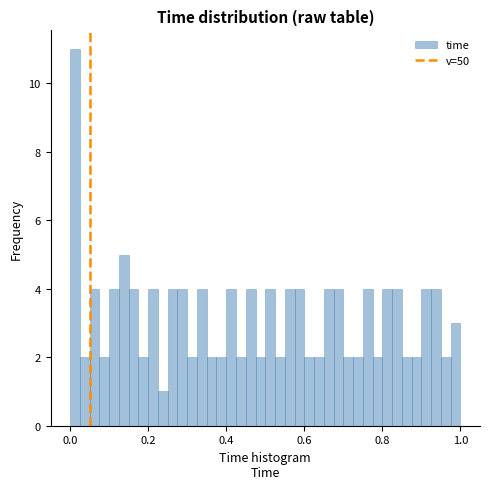

Around what value on the x-axis is the tallest bar? Give the approximate position of its centre, as read against the axis.

0.02